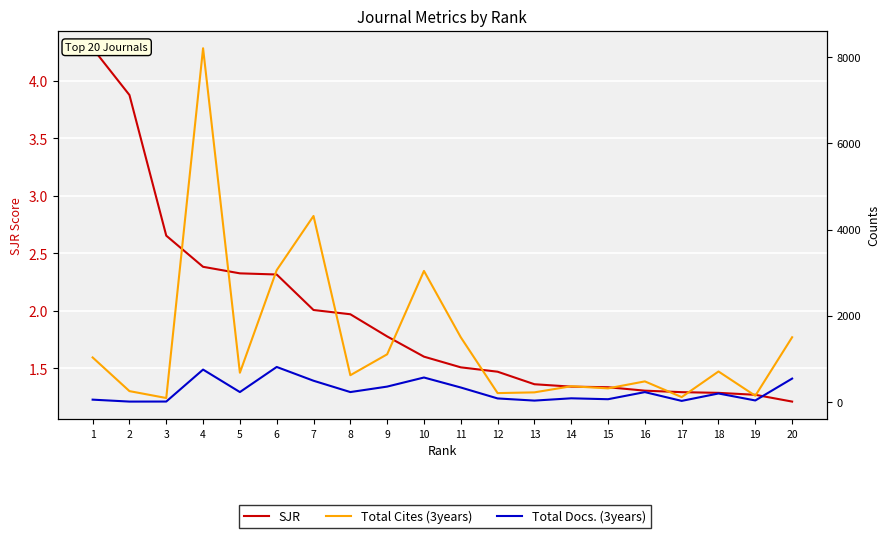

In Total Cites (3years), how many points are higher than both neighbors (excluding endpoints)?

6